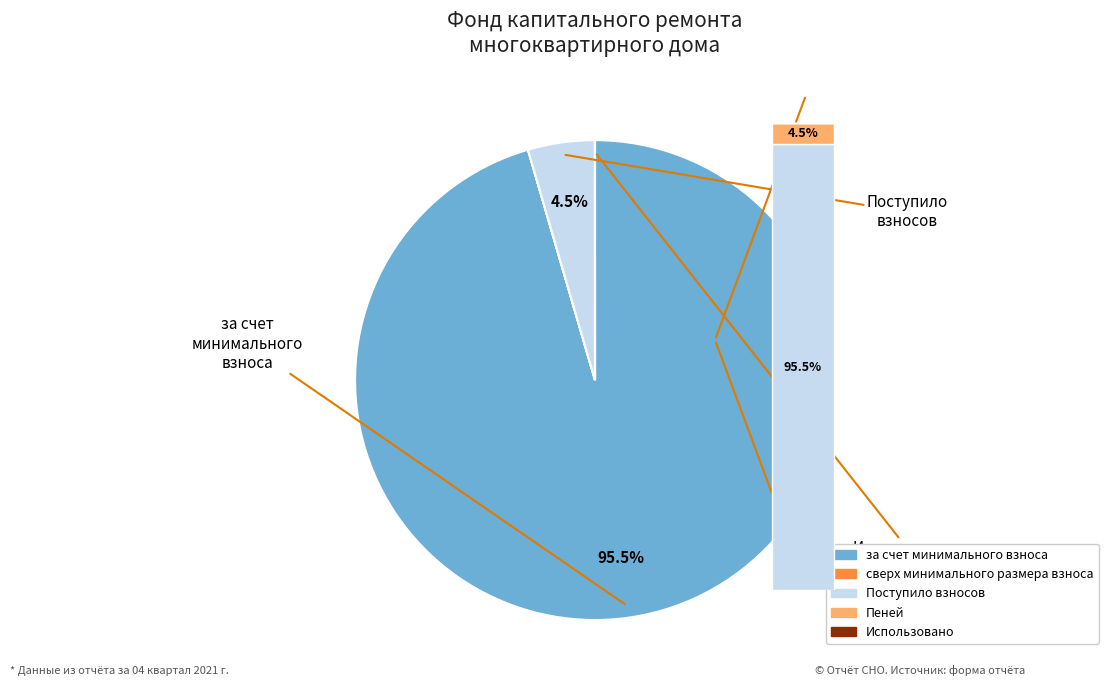

What percentage do за счет минимального взноса and Поступило взносов together represent?

100.0%